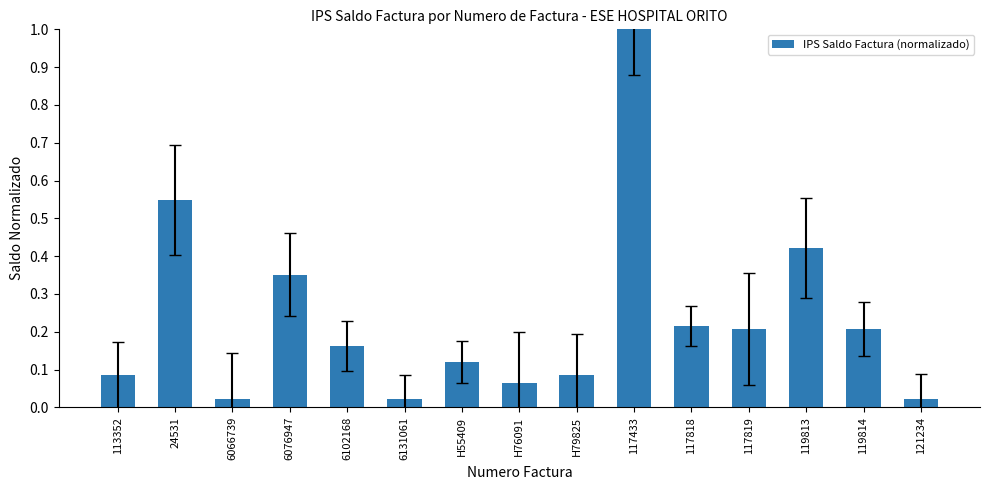

True or false: the data shows 0.2 at 6076947.

False